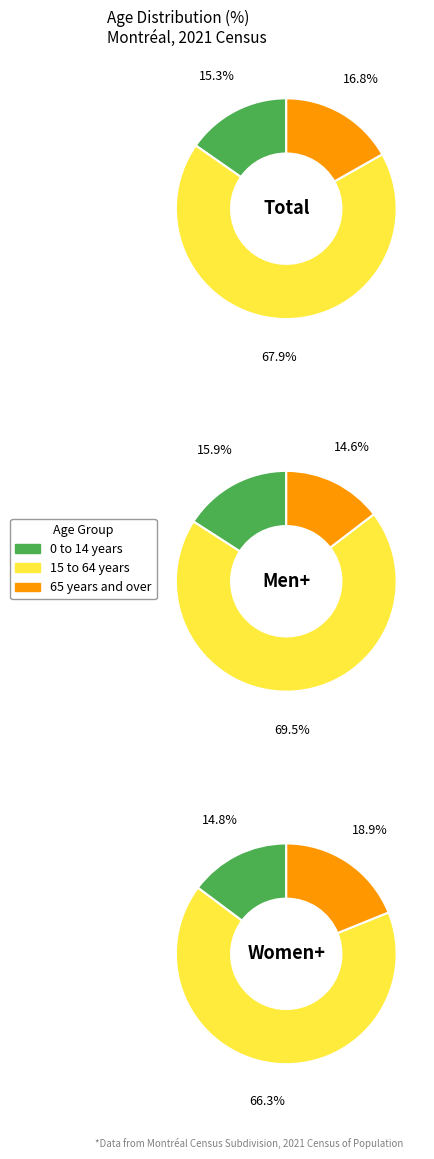

To the nearest percent, what is the difference between the 2 and 0 slice percentages?

4%